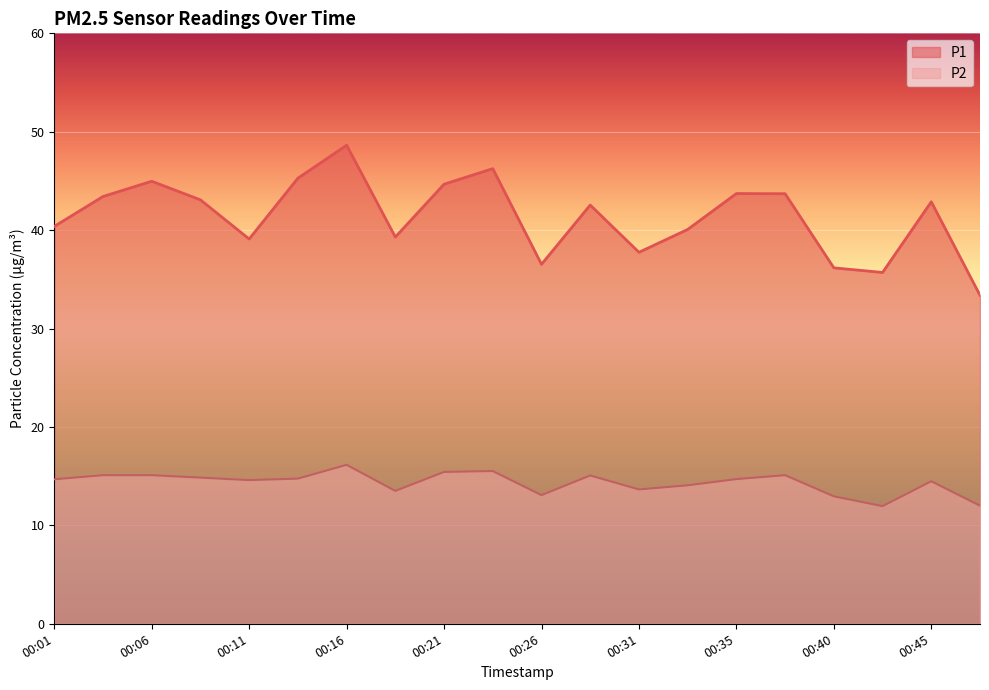

What is the difference between the maximum and minimum values in the P2 series?

4.2